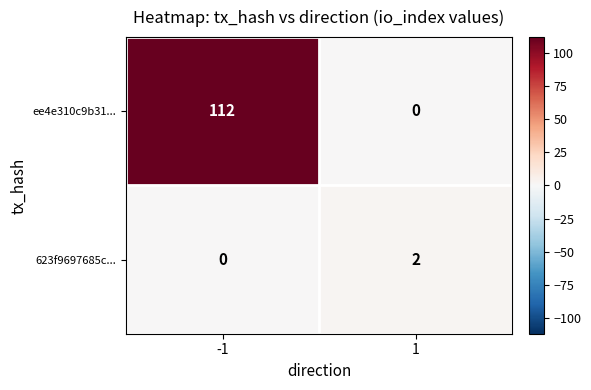

The ee4e310c9b31... series shows 182 at -1. True or false?

False